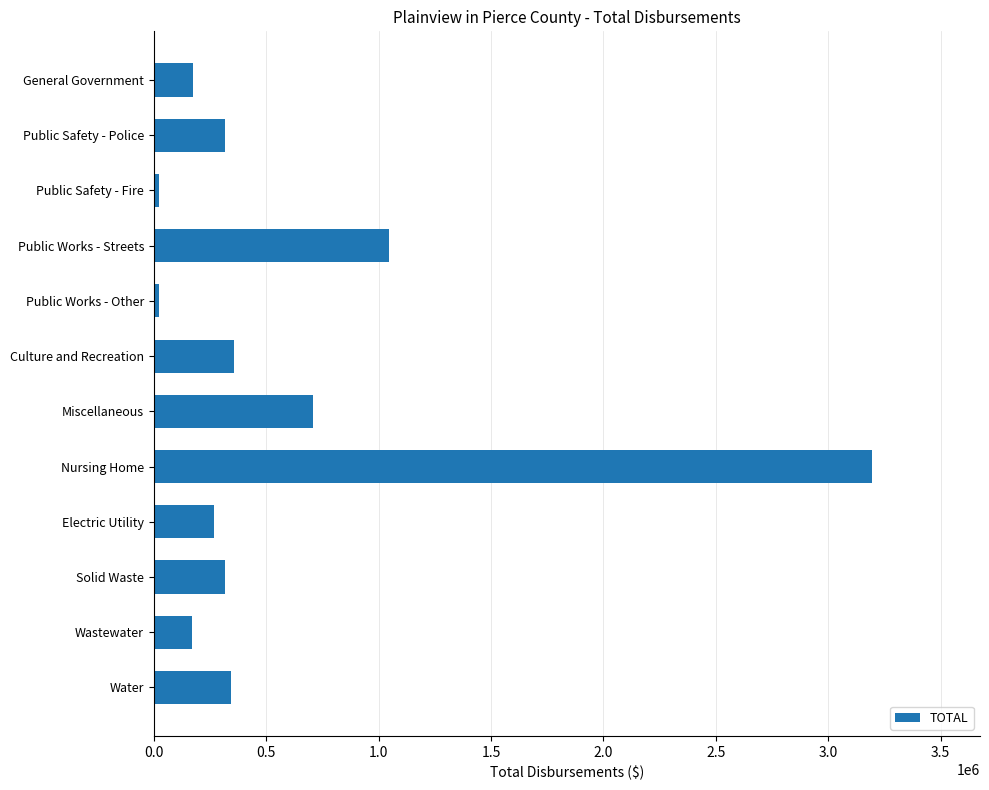

What is the sum of all values?

6946565